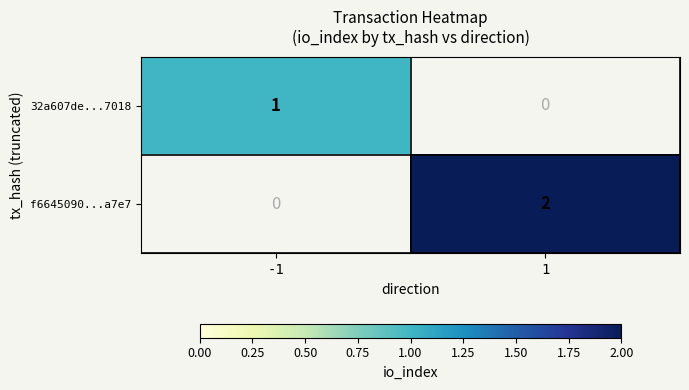

The 32a607de...7018 series shows 0 at -1. True or false?

False